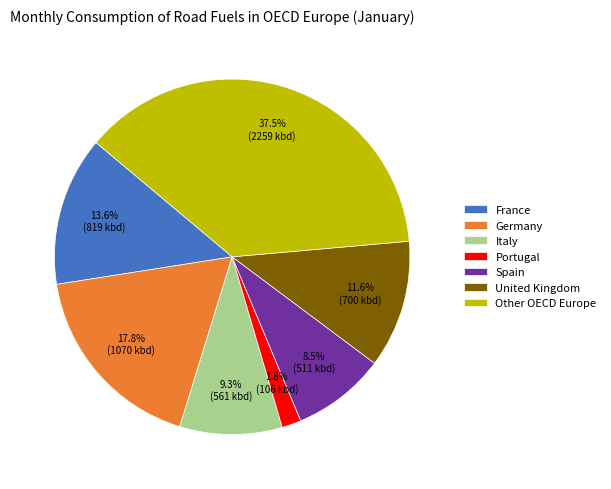

What percentage is NOT represented by United Kingdom?

88.4%